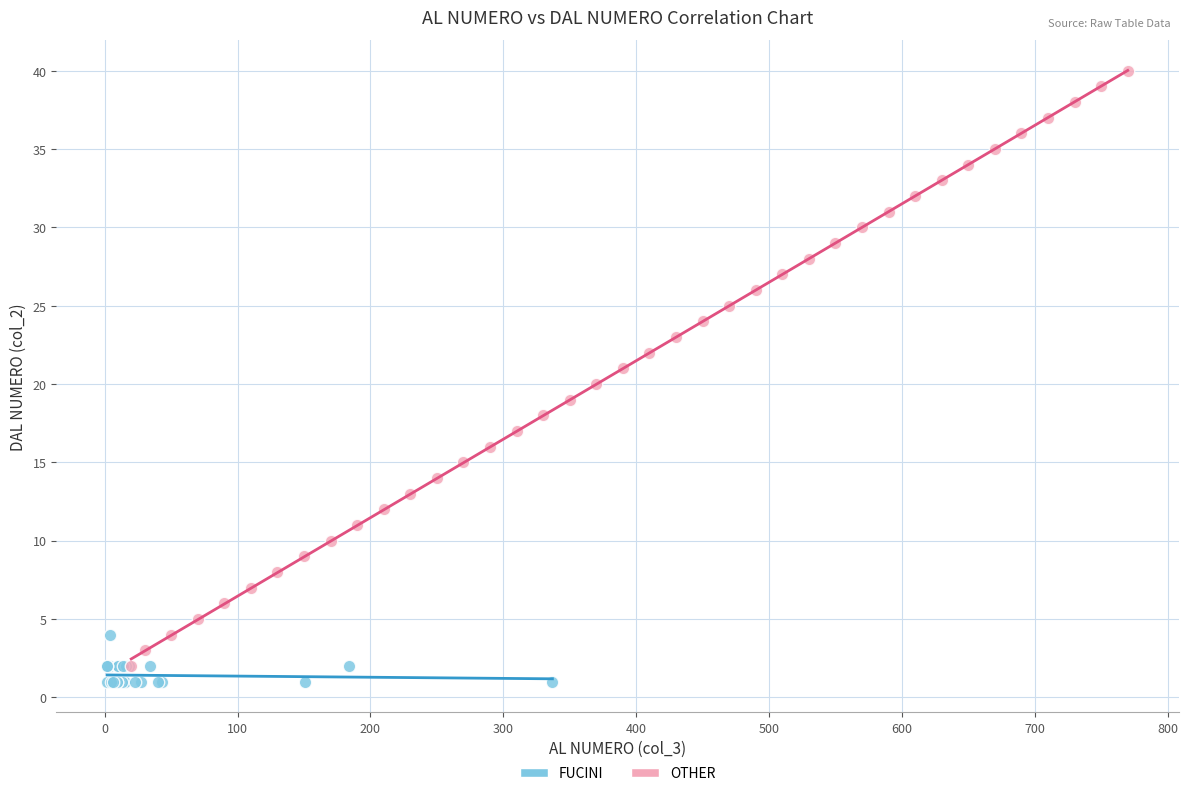

Which series reaches the maximum Y coordinate?

OTHER